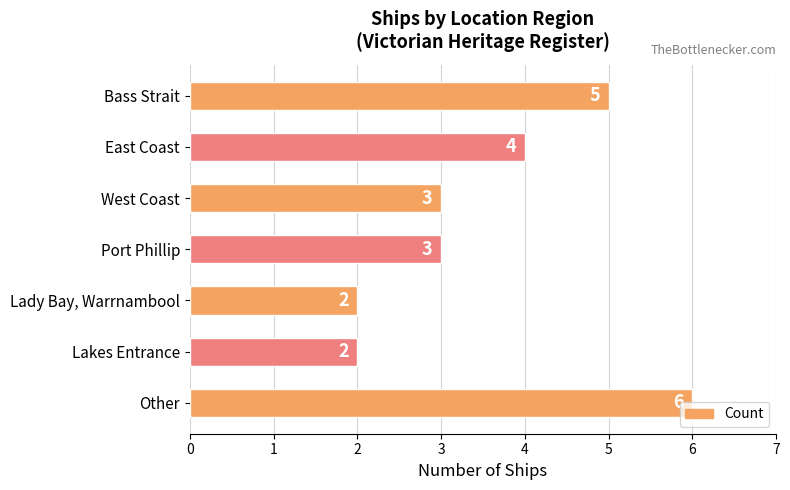

What is the average value?

4